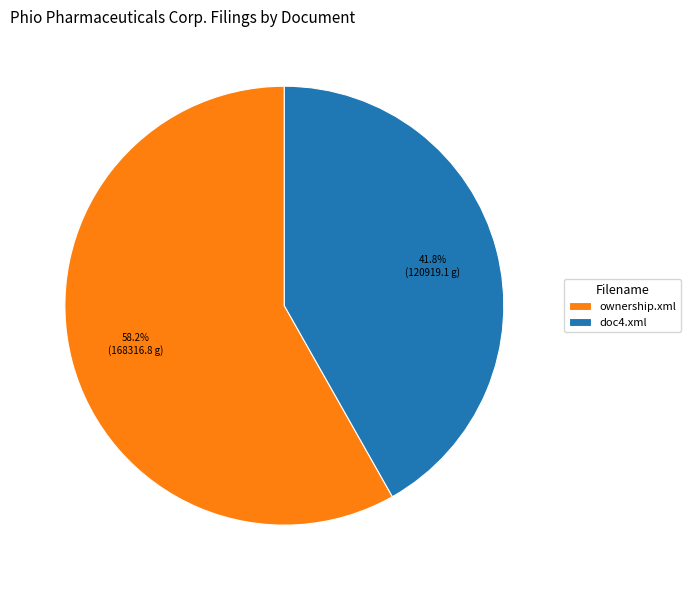

Does doc4.xml represent more than half of the total?

No